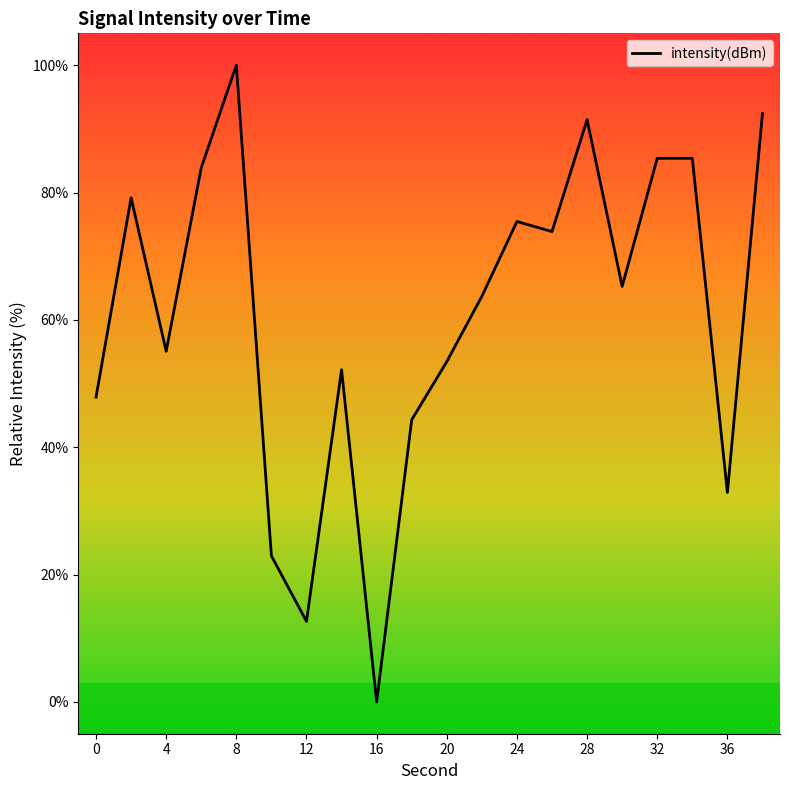

What is the greatest value displayed?

100.0